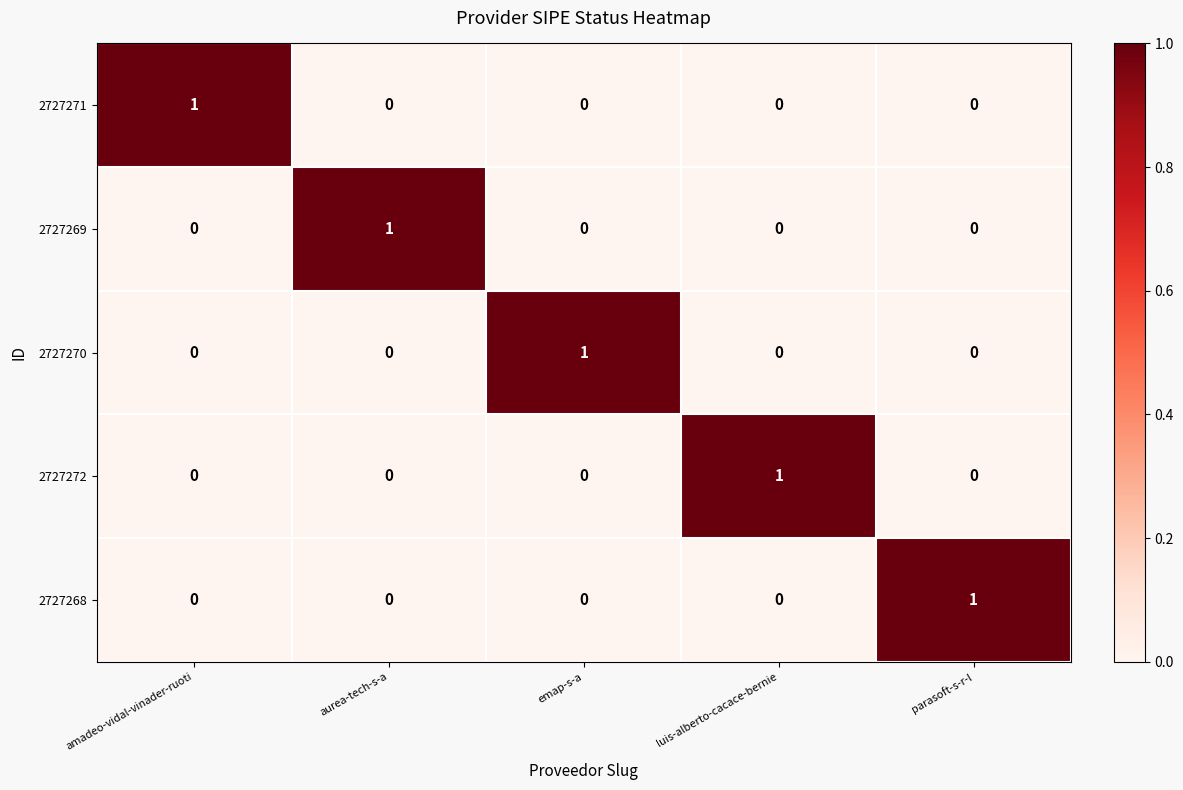

Which category has the highest value in the 2727268 series?

parasoft-s-r-l